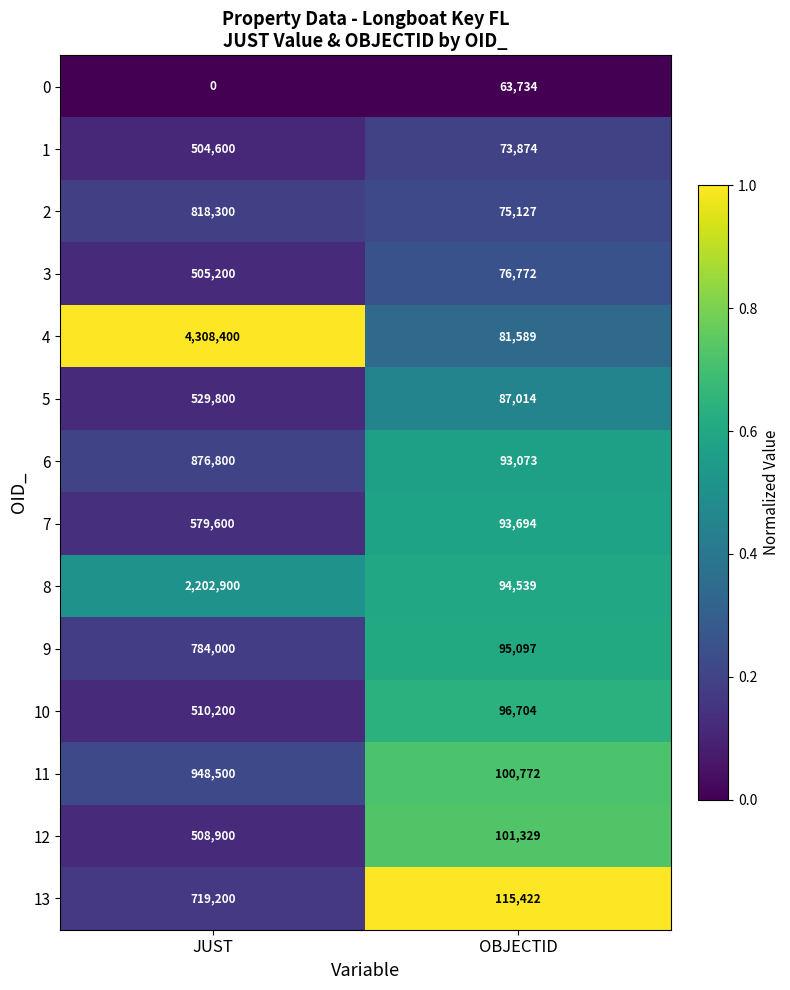

True or false: 11 has a value of 100772 at OBJECTID.

True